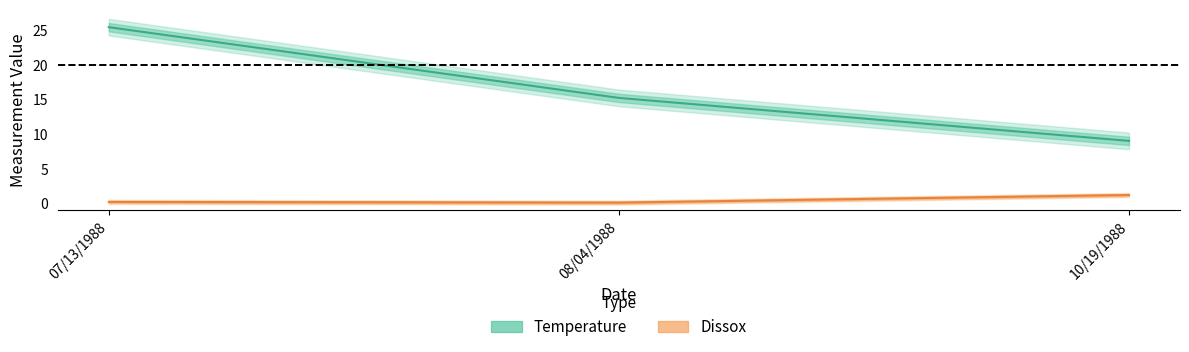

Reading left to right, extract all data points from this chart.

Temperature: 25.4	15.2	9.0
Dissox: 0.2	0.1	1.2